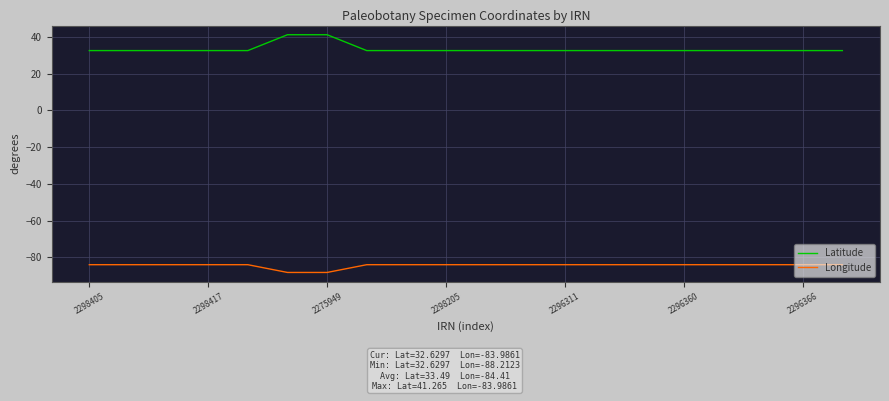

Which series has the largest total across all categories?

Latitude